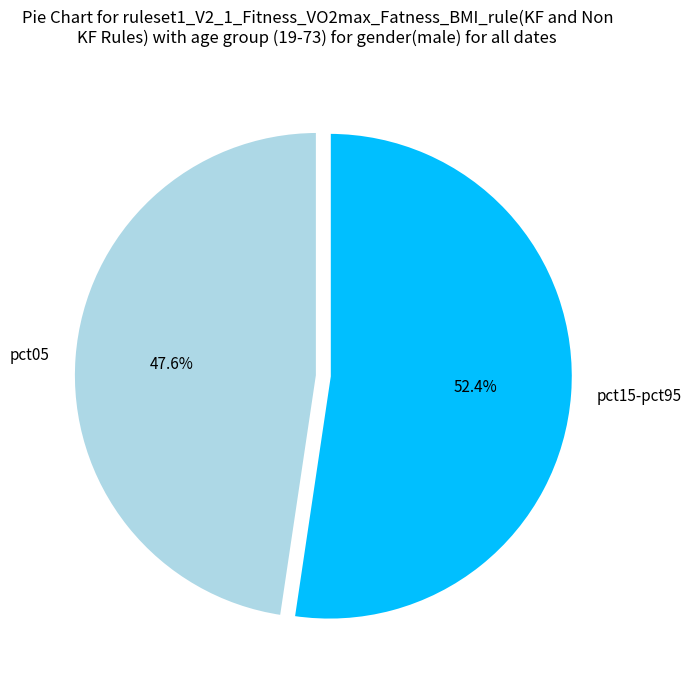

Is the sum of pct15-pct95 and pct05 greater than half?

Yes